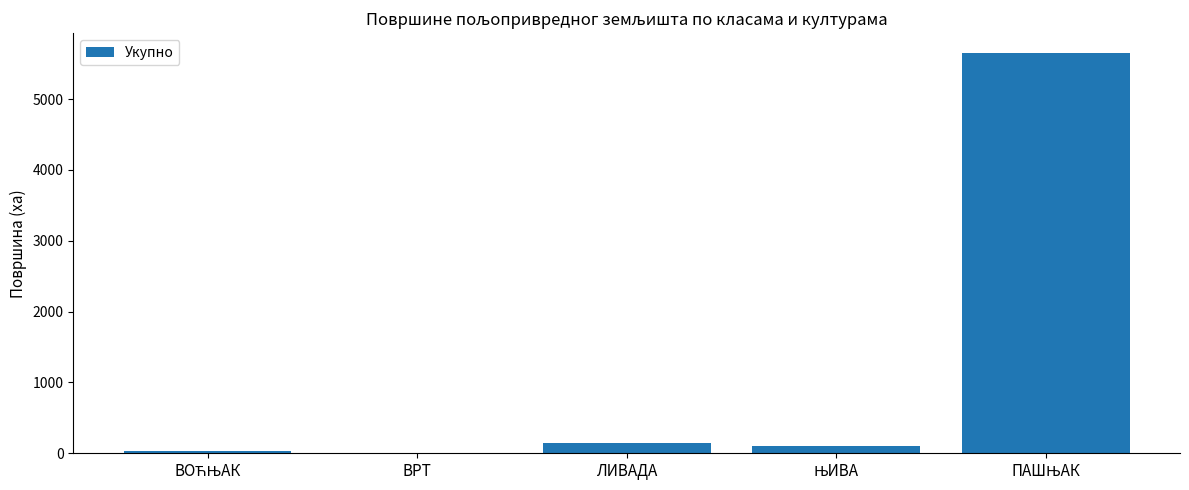

What is the maximum value shown in the chart?

5648.8